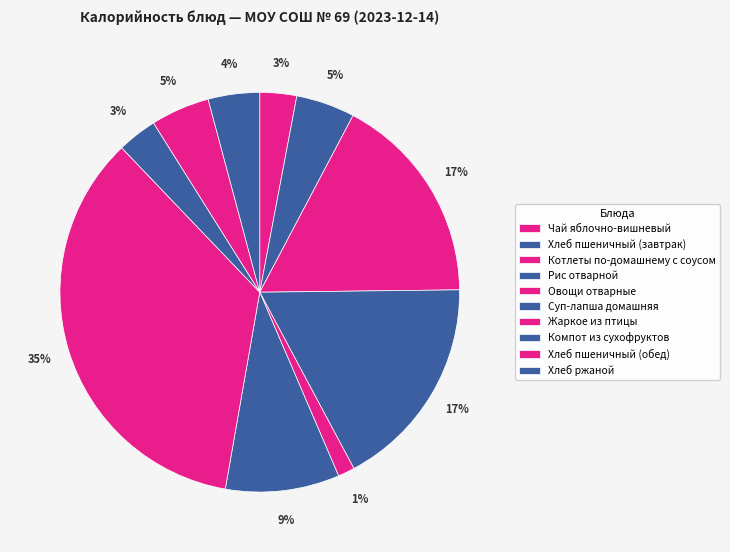

Approximately how many times larger is the value at Овощи отварные compared to Котлеты по-домашнему с соусом?

0.1